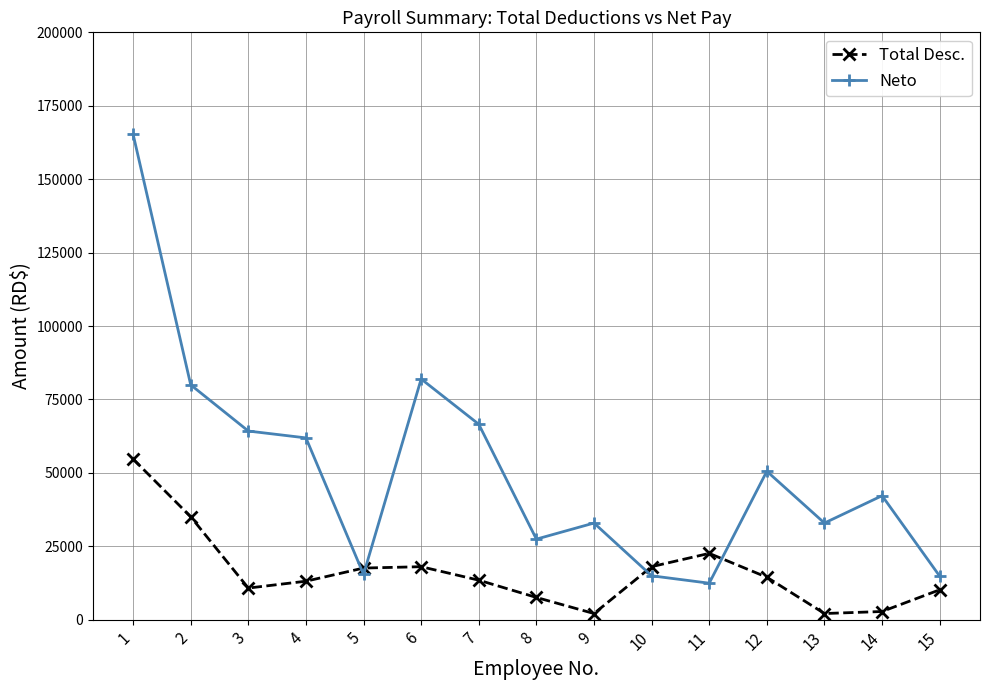

What is the maximum value shown in the chart?

165292.6